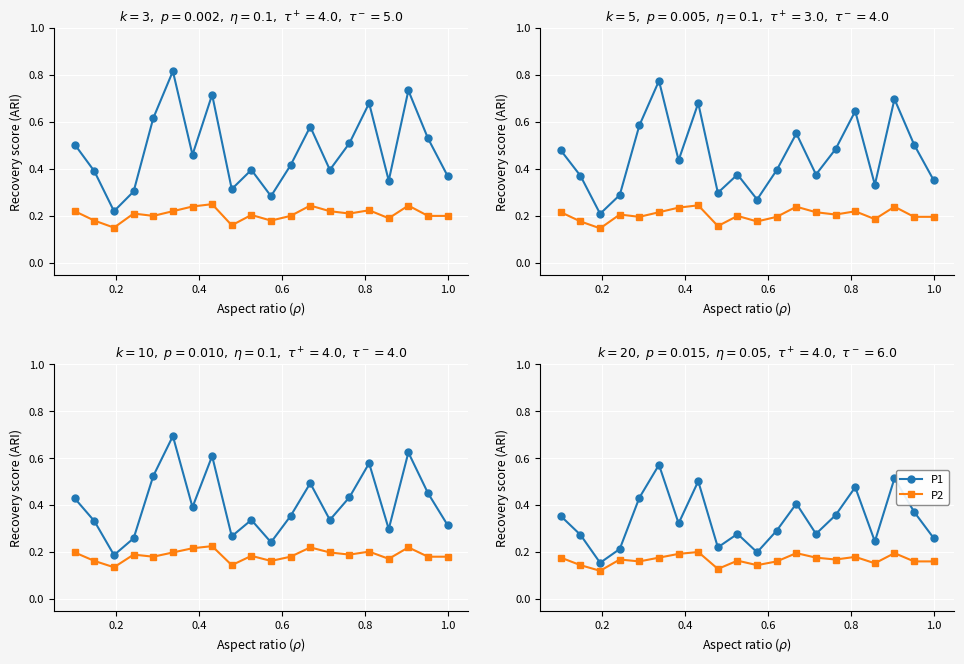

At 0.6, list the series in order from largest to smallest.

P1, P2